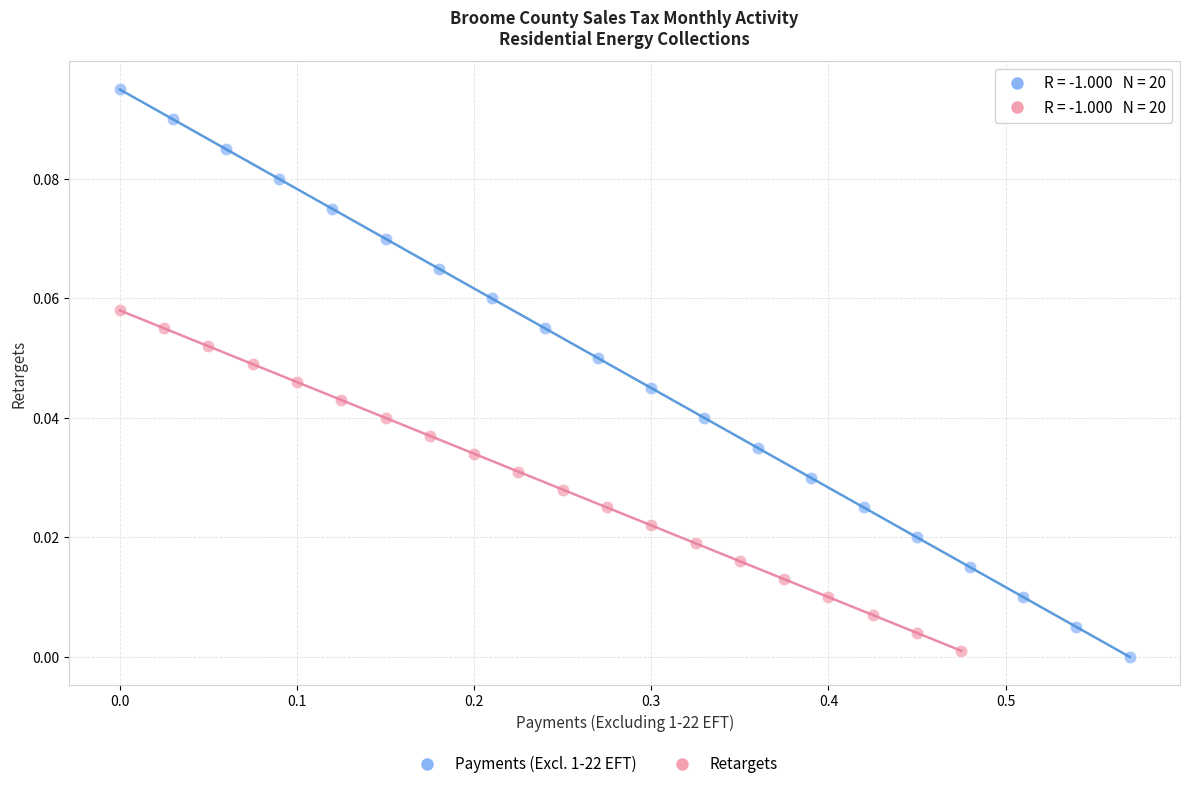

Which series has the largest Y range (max minus min)?

Payments (Excl. 1-22 EFT)